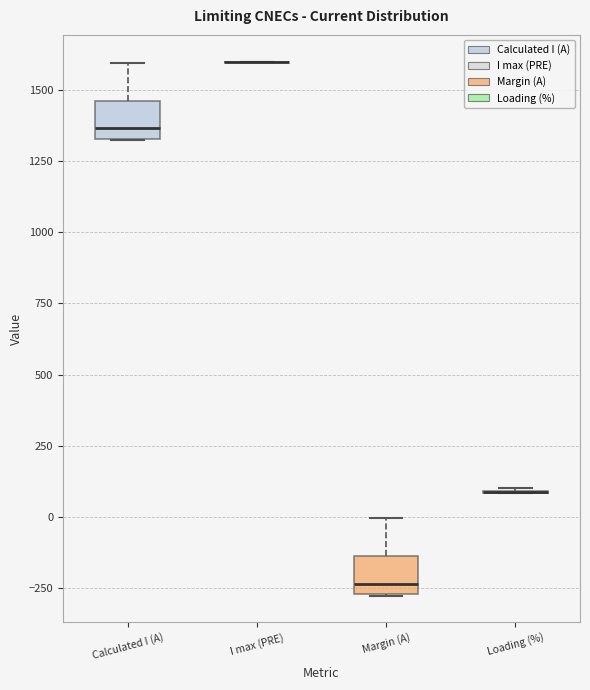

Where is the upper edge of the box for Margin (A) on the y-axis? The values are not printed on the chart, so give them approximately, as read against the axis.

-150